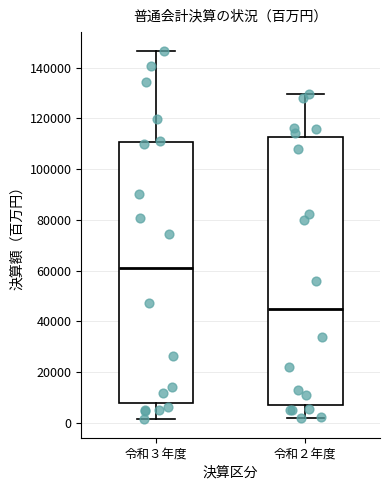

Reading left to right, read every box against the y-axis: the position of its median line, the range the box covers, and the ends of its whiskers. The values are not printed on the chart, so give them approximately, as read against the axis.

令和３年度: median 60000, box 8000 to 110000, whiskers 2000 to 146000
令和２年度: median 44000, box 6000 to 112000, whiskers 2000 to 130000